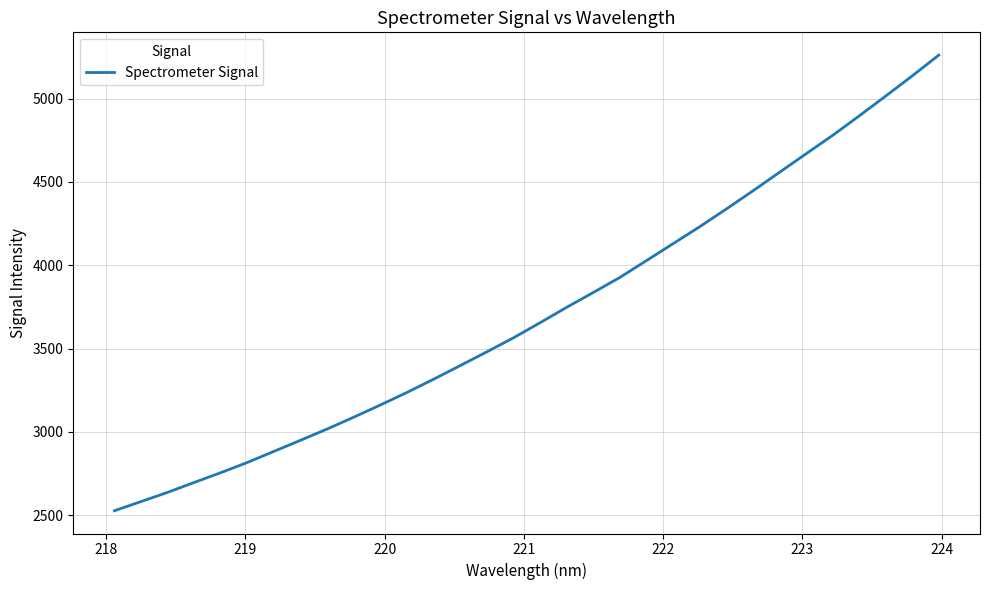

What is the maximum value shown in the chart?

5261.3